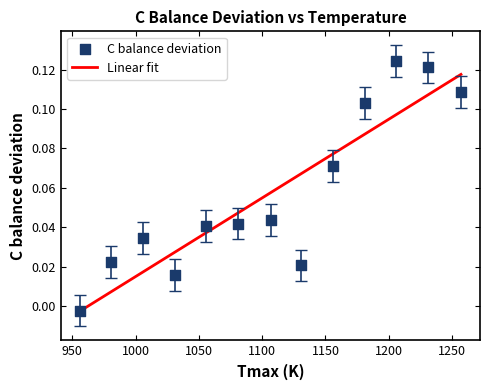

What is the change in value from 1056 to 1206?

+0.1